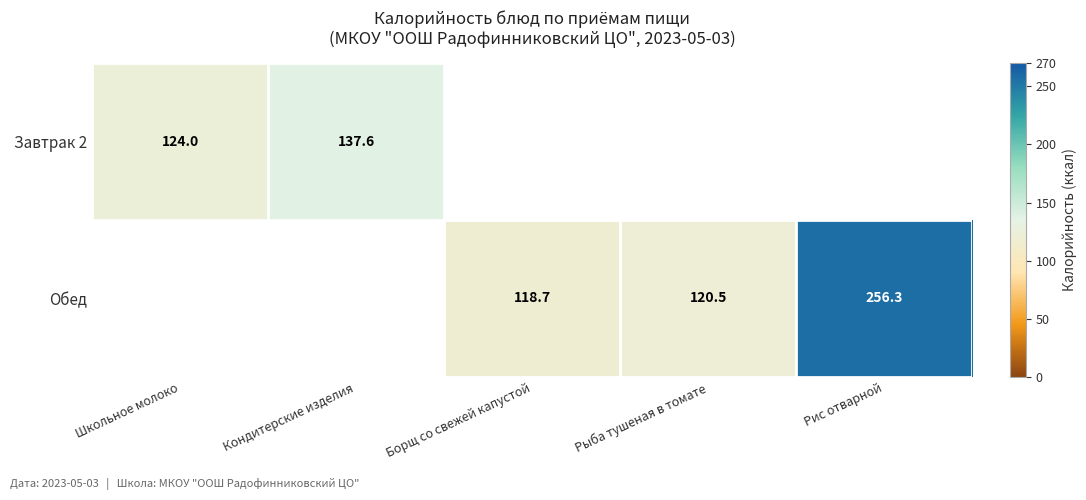

Is the value of Обед at Борщ со свежей капустой greater than the value of Завтрак 2 at Школьное молоко?

No